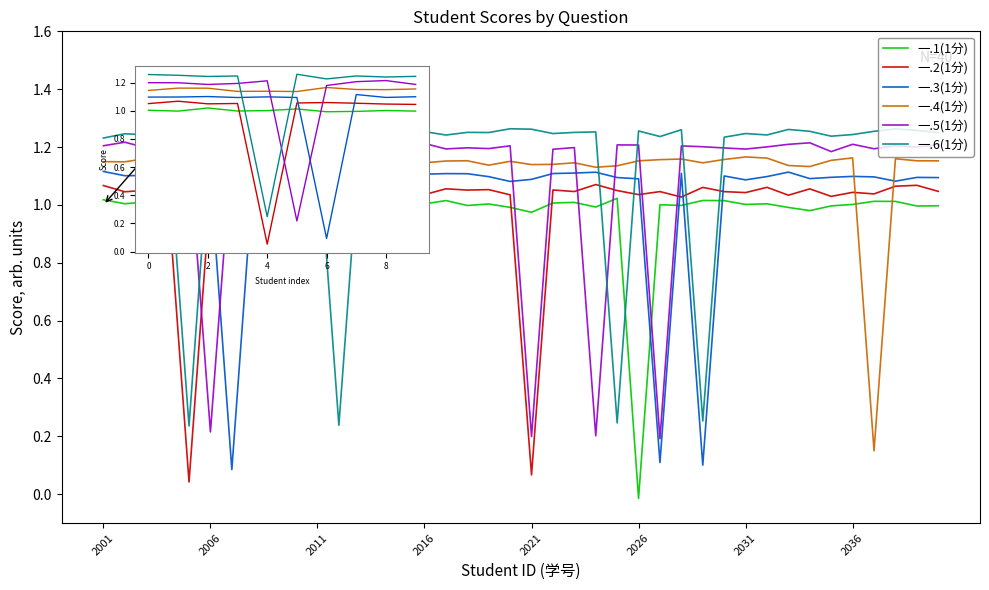

At how many categories does at least one series exceed 1?

40